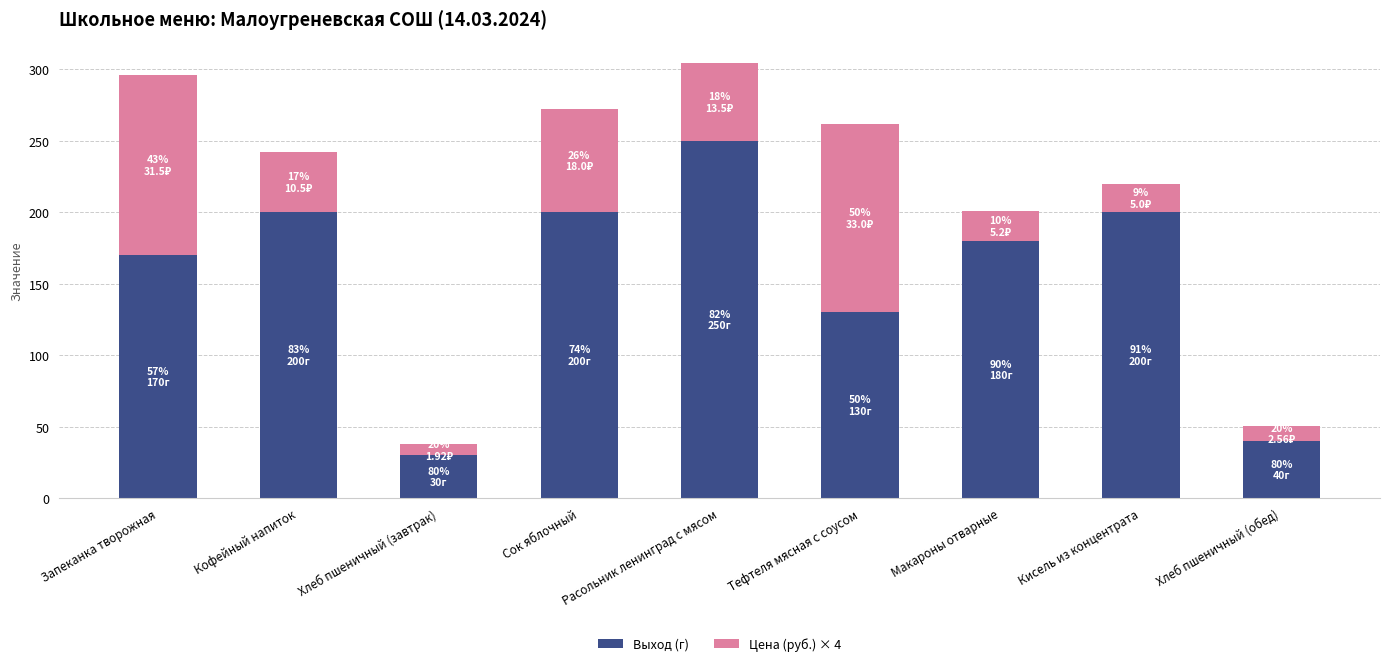

Which category has the highest value in the Выход (г) series?

Расольник ленинград с мясом